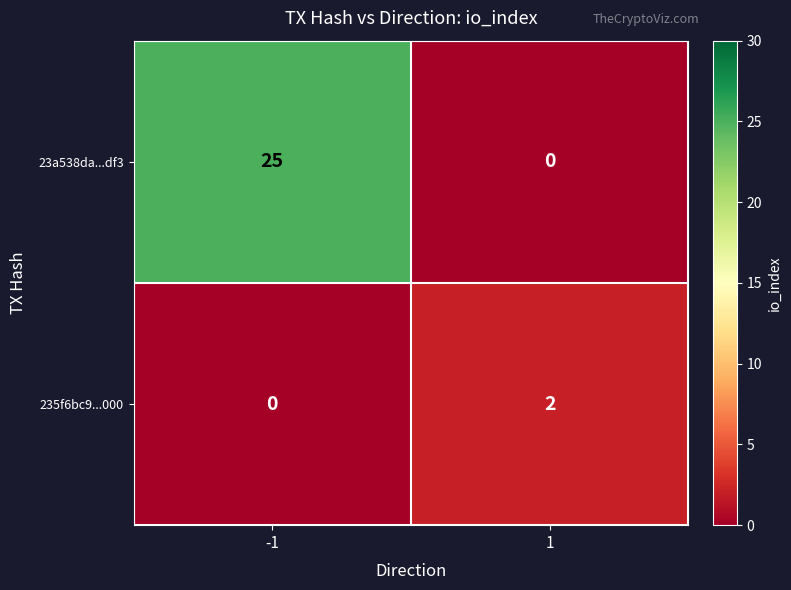

Which series has the largest total across all categories?

23a538da...df3